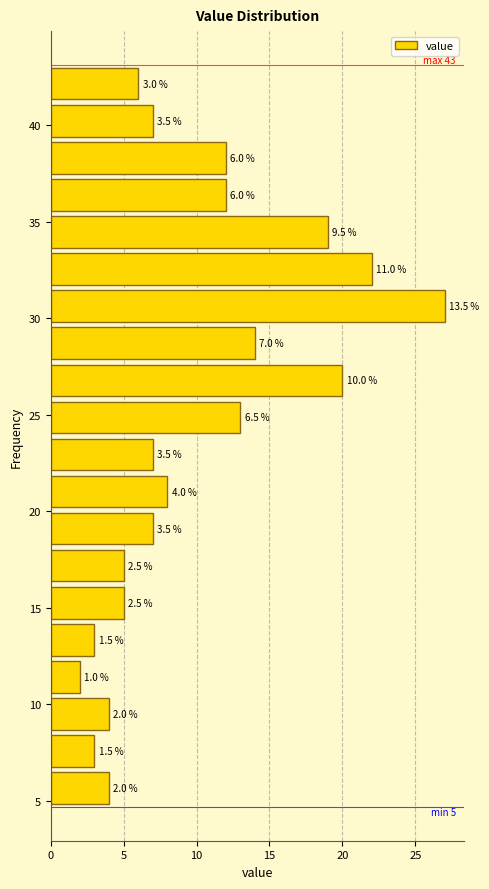

Around what value on the y-axis is the longest bar? Give the approximate position of its centre, as read against the axis.

30.5